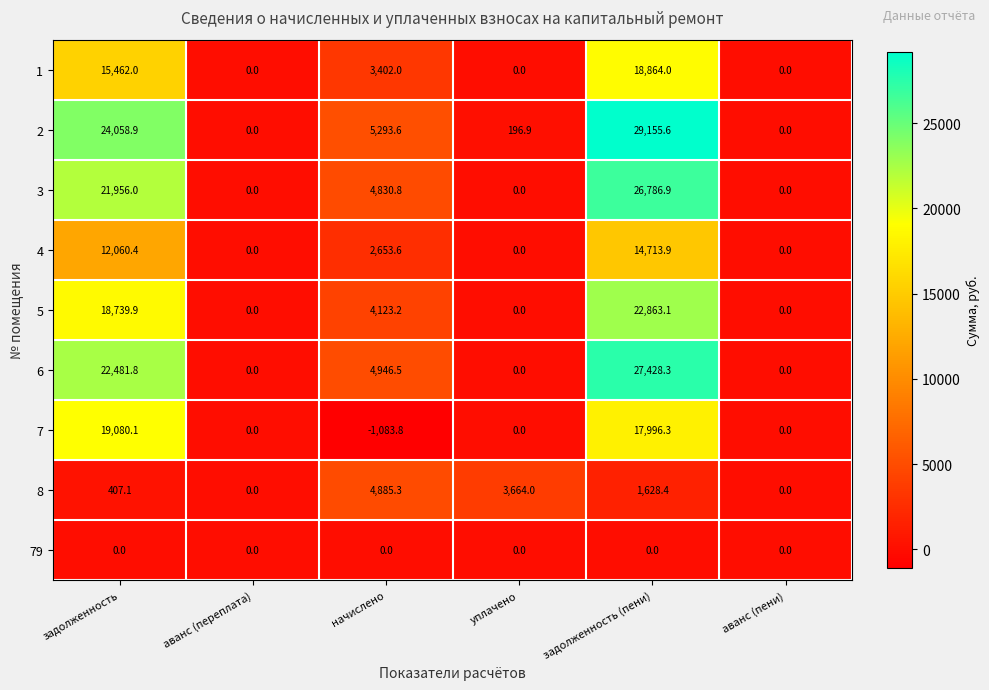

At how many categories does at least one series exceed 19575?

2